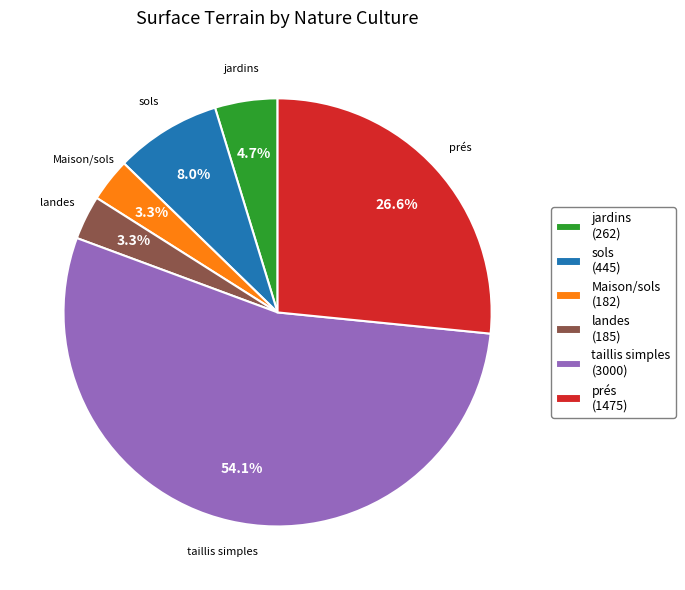

Is landes the majority of the pie?

No